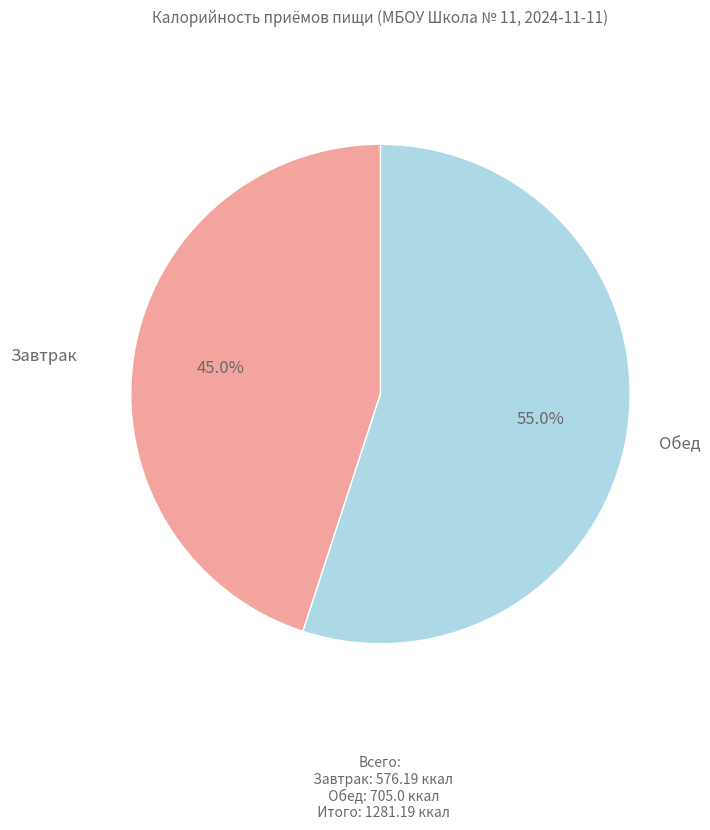

To the nearest percent, what is the average slice percentage?

50%